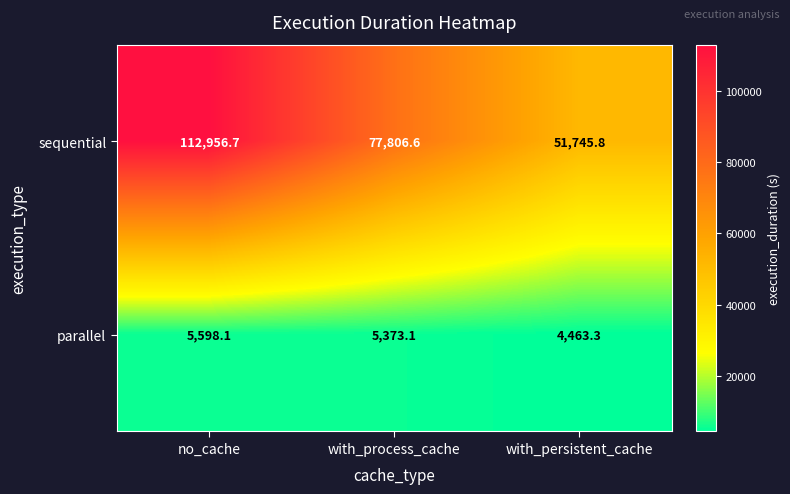

What is the sum of all parallel values?

15434.5